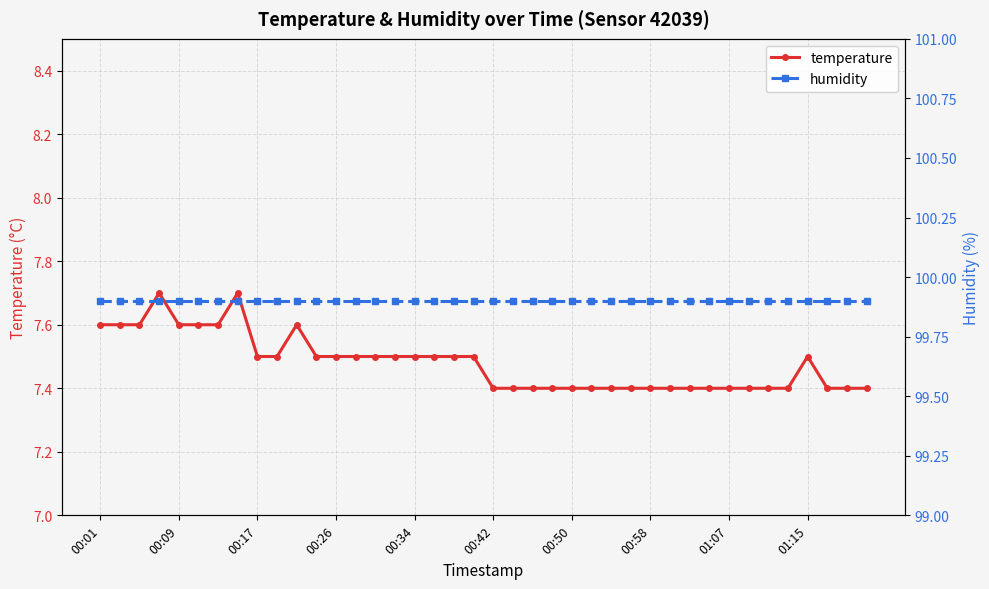

What is the value of the temperature point at the 35th from the left?

7.4